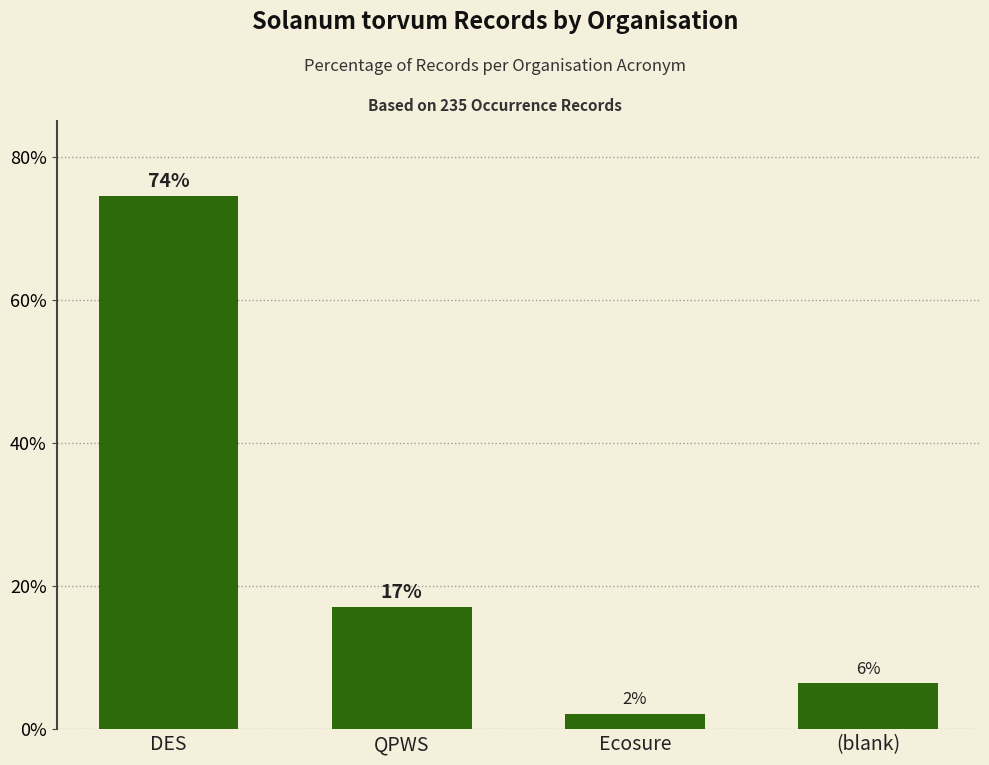

How many bars are there in total?

4